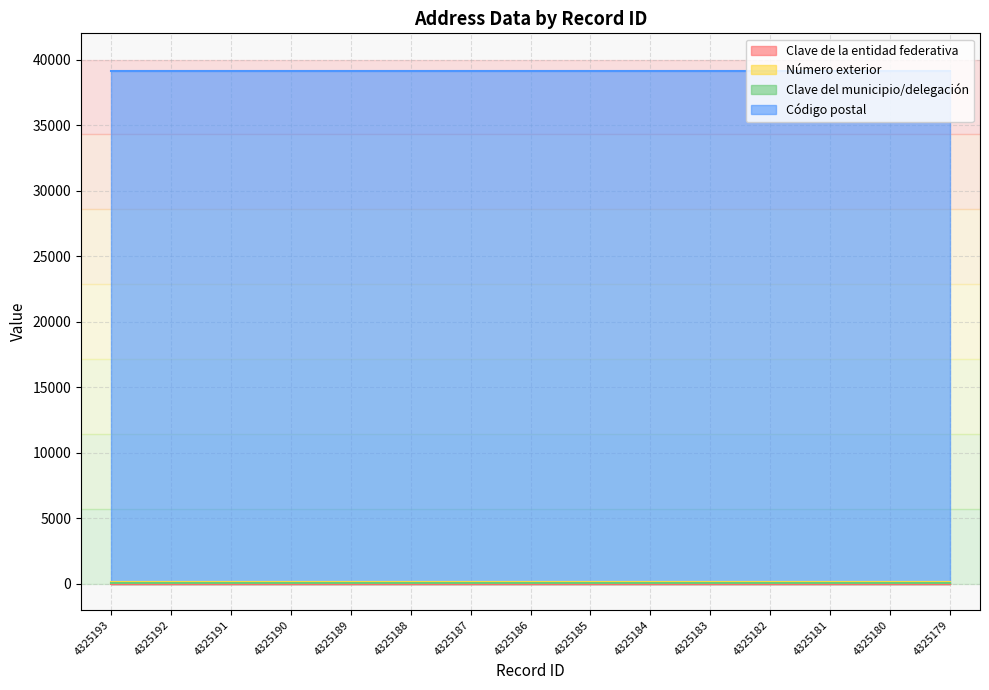

Which series has the largest total across all categories?

Código postal